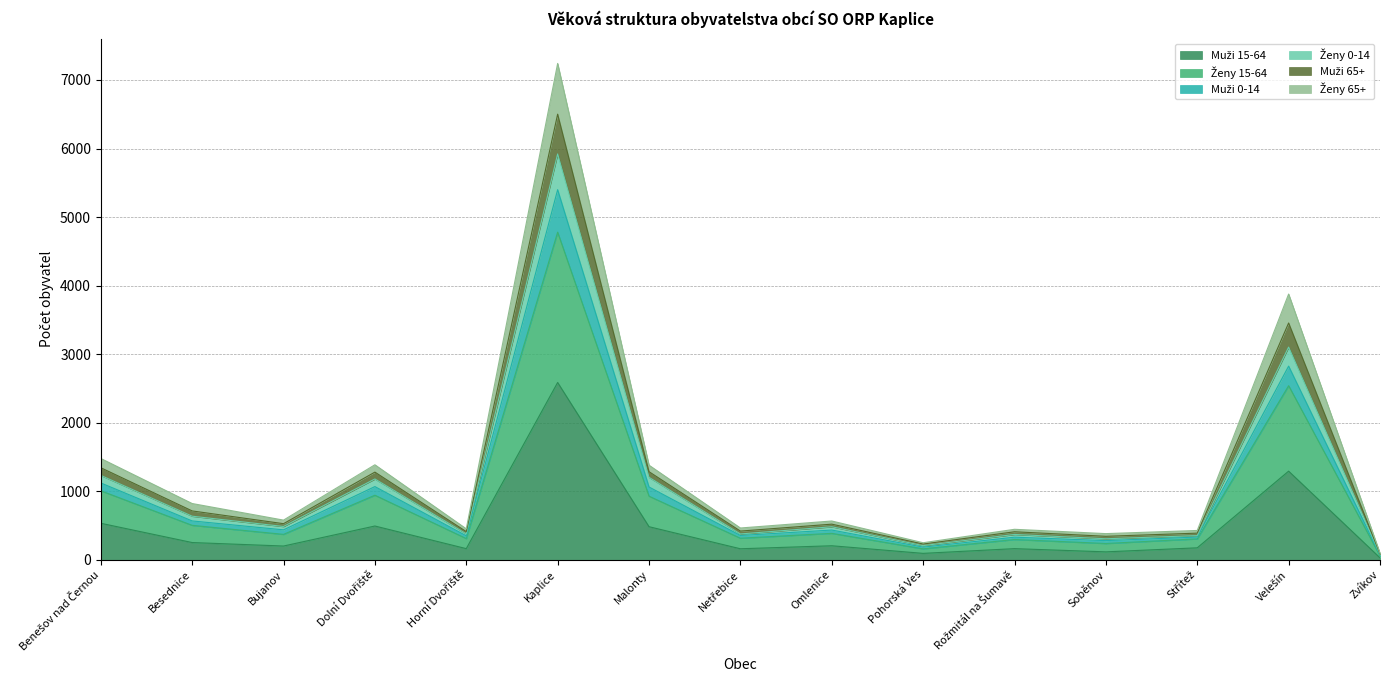

At which category is the sum across all series the highest?

Kaplice